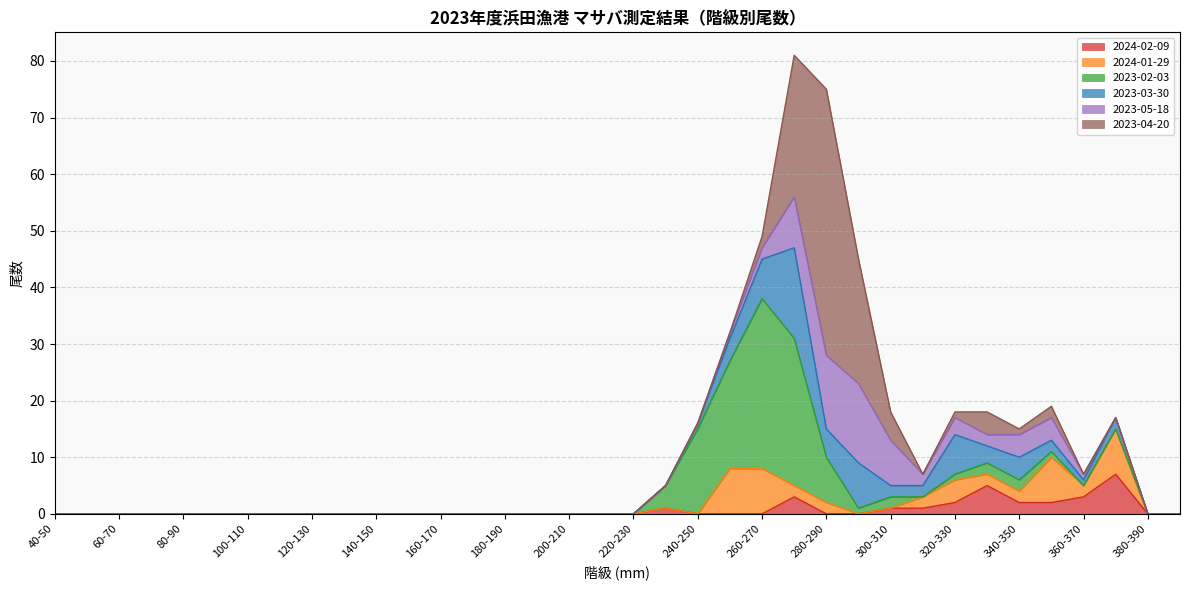

Rank the series at 100-110 from highest to lowest value.

2024-02-09, 2024-01-29, 2023-02-03, 2023-03-30, 2023-05-18, 2023-04-20